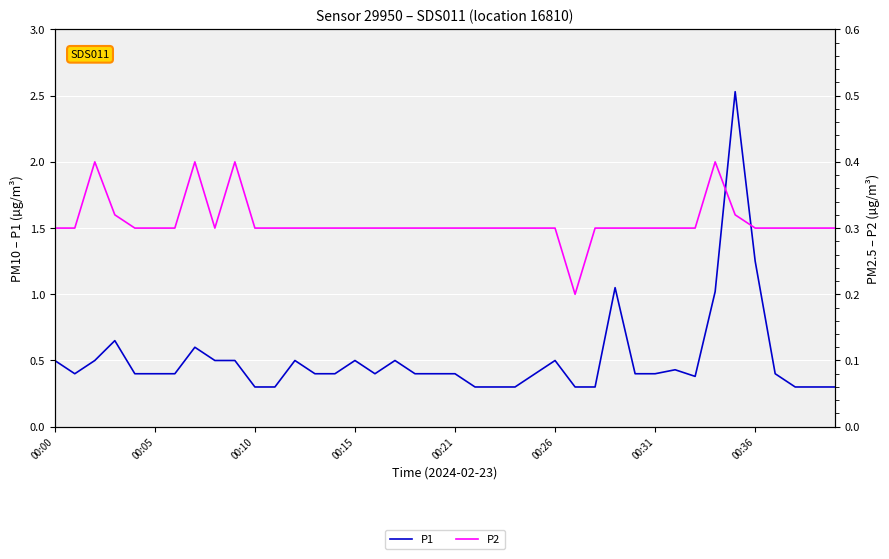

What are all the series names shown in the legend?

P1, P2